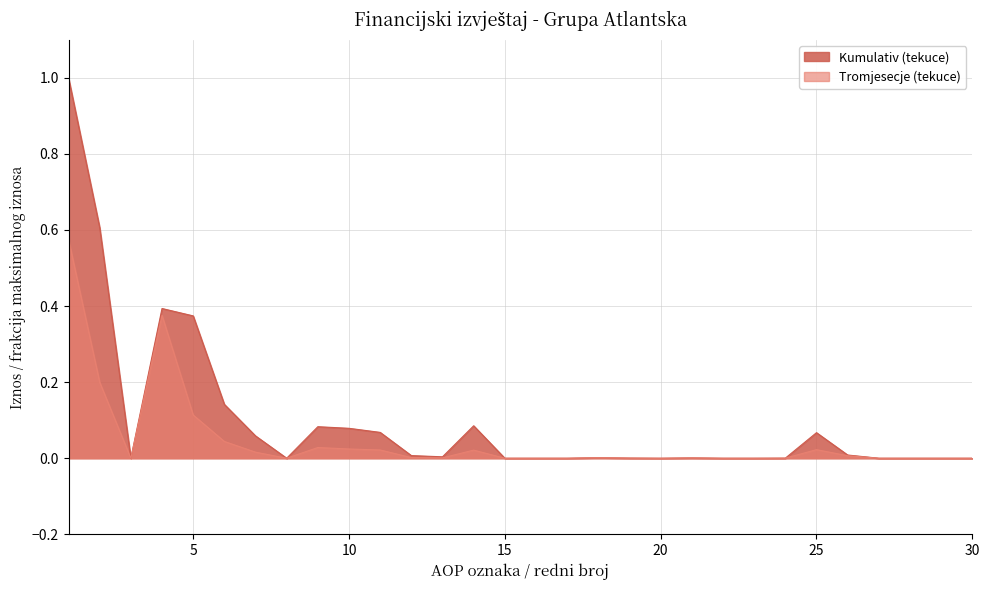

What is the maximum value for Kumulativ (tekuce)?

1.0